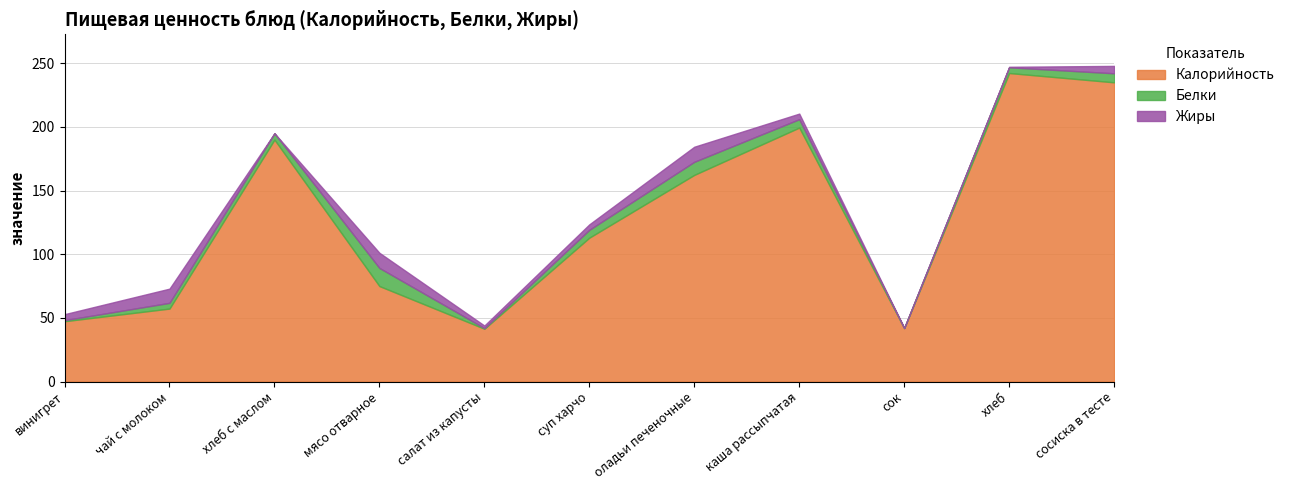

What is the maximum value for Калорийность?

242.3